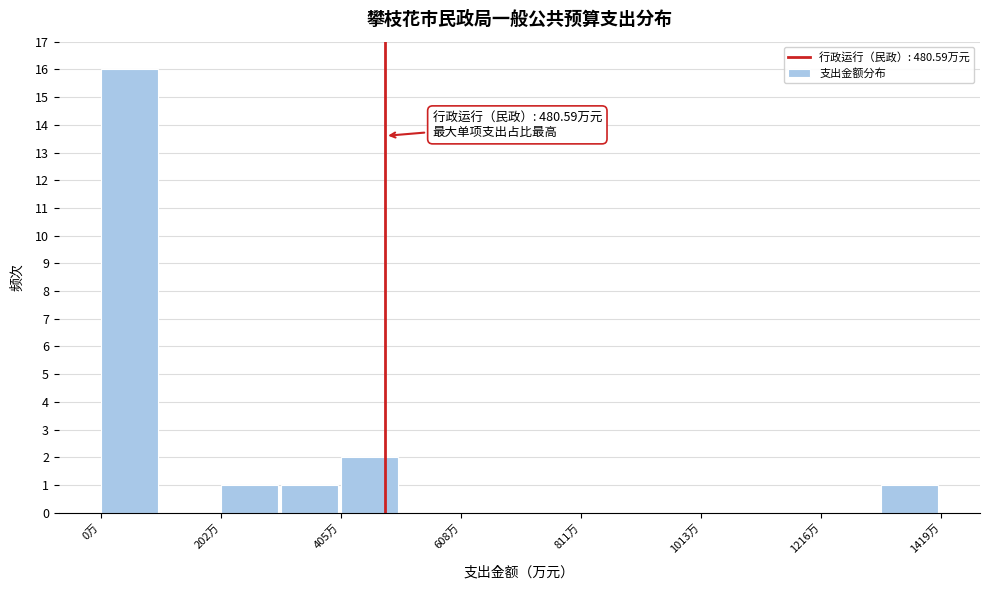

Around what value on the x-axis is the tallest bar? Give the approximate position of its centre, as read against the axis.

50